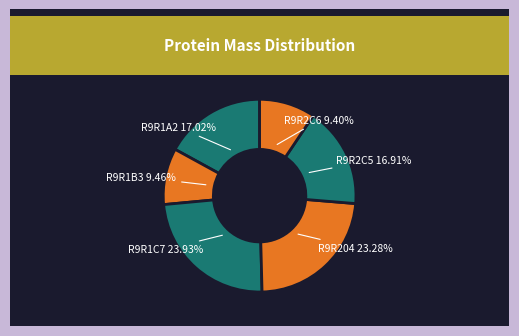

What percentage is the R9R1B3 slice, to the nearest percent?

9%